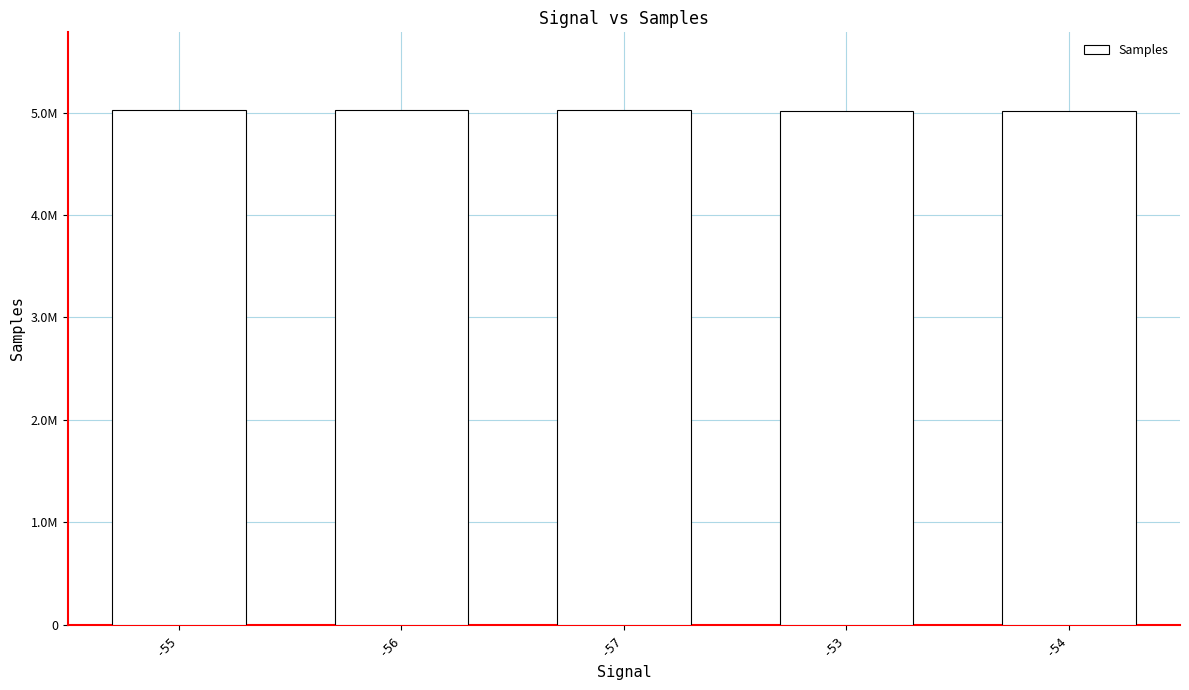

Are the bars horizontal?

No